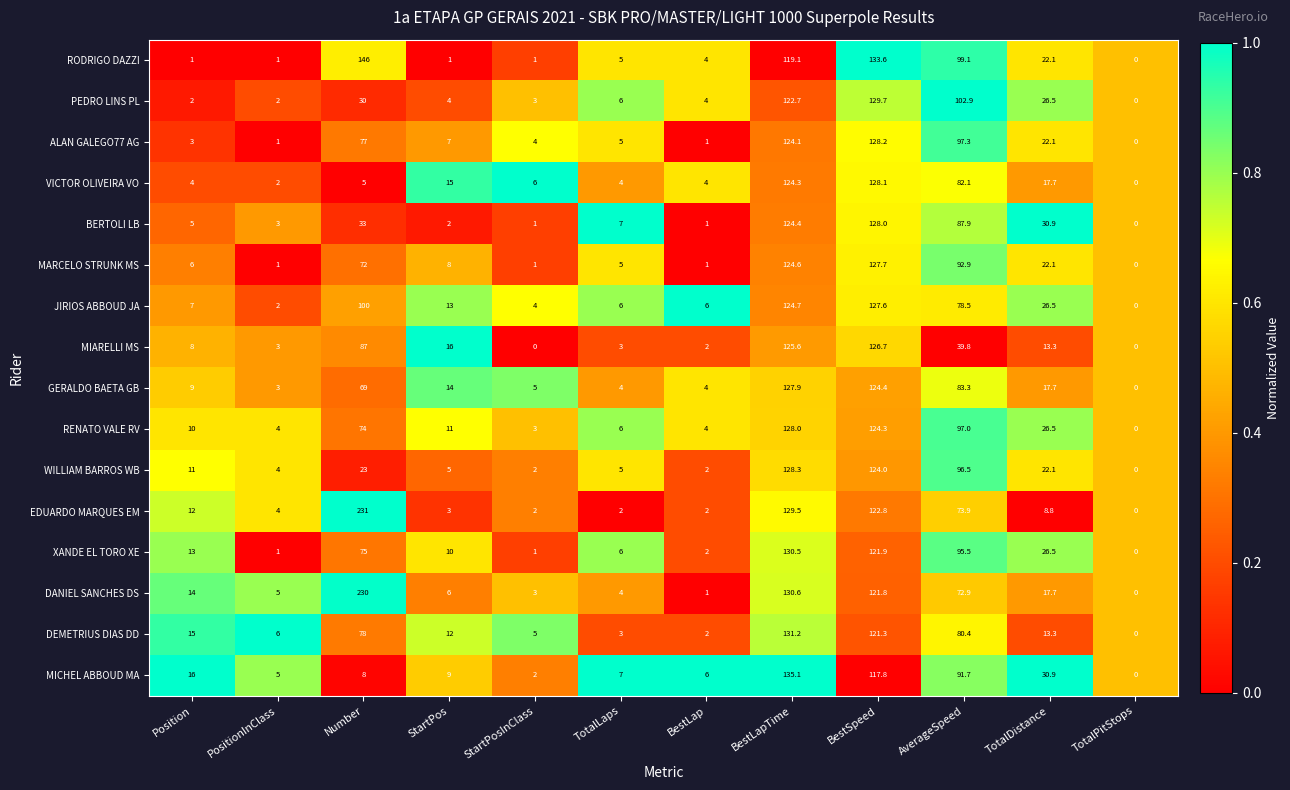

Which series has the largest total across all categories?

DANIEL SANCHES DS